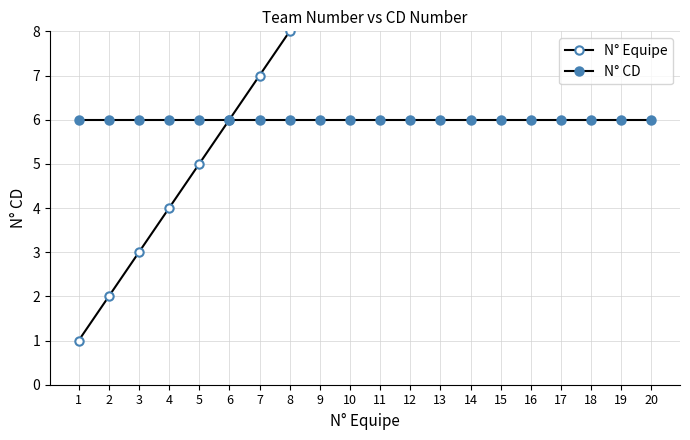

True or false: N° CD and N° Equipe cross at least once.

False